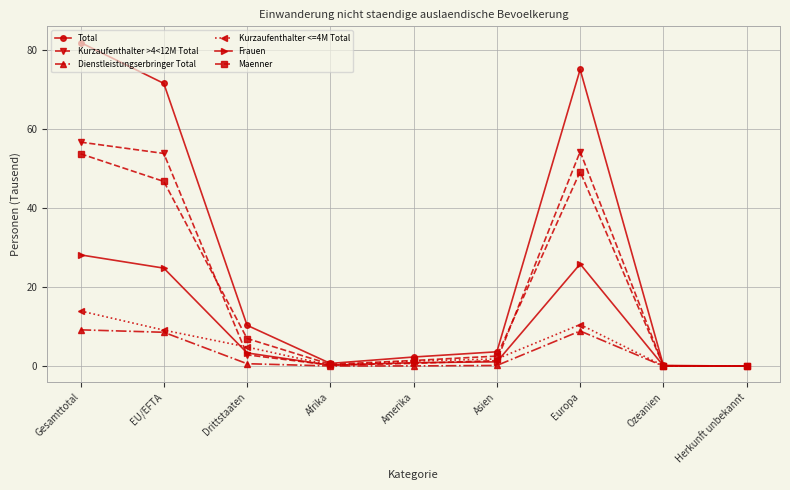

Is this an area chart (filled region under the line)?

No